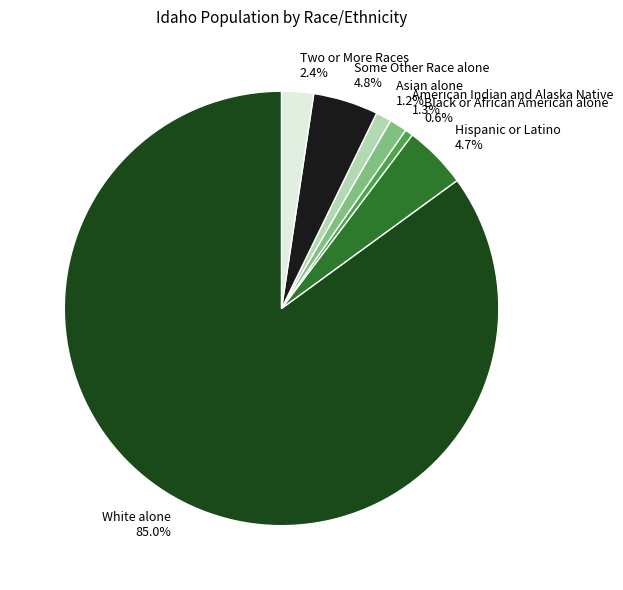

To the nearest percent, what portion does Black or African American alone represent?

1%